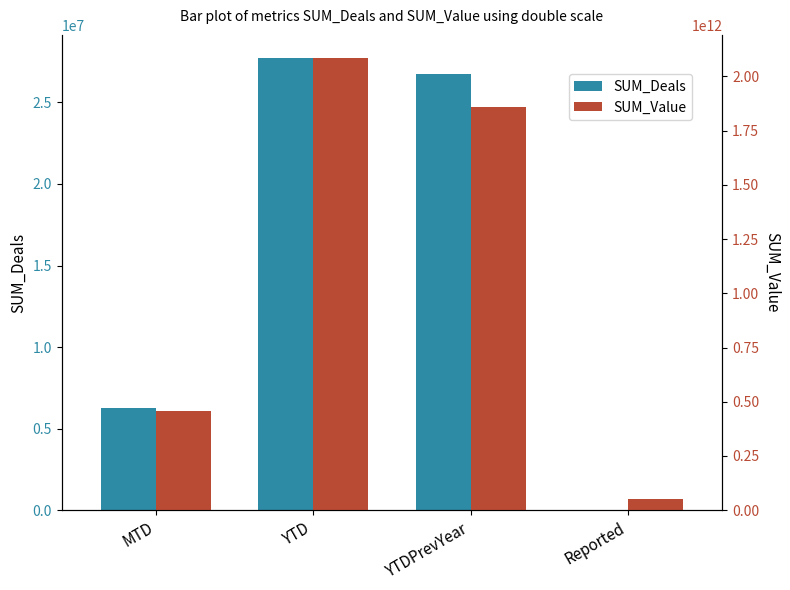

Which category has the lowest value in the SUM_Deals series?

Reported